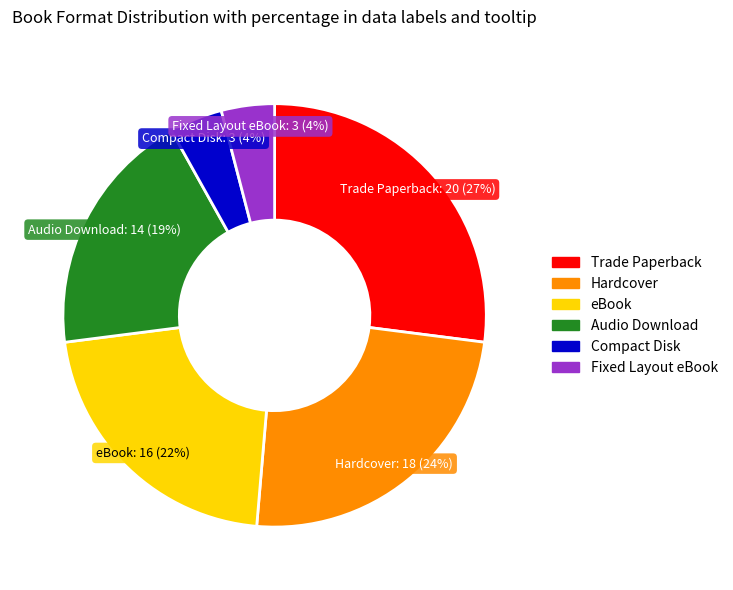

How many slices are in this pie chart?

6